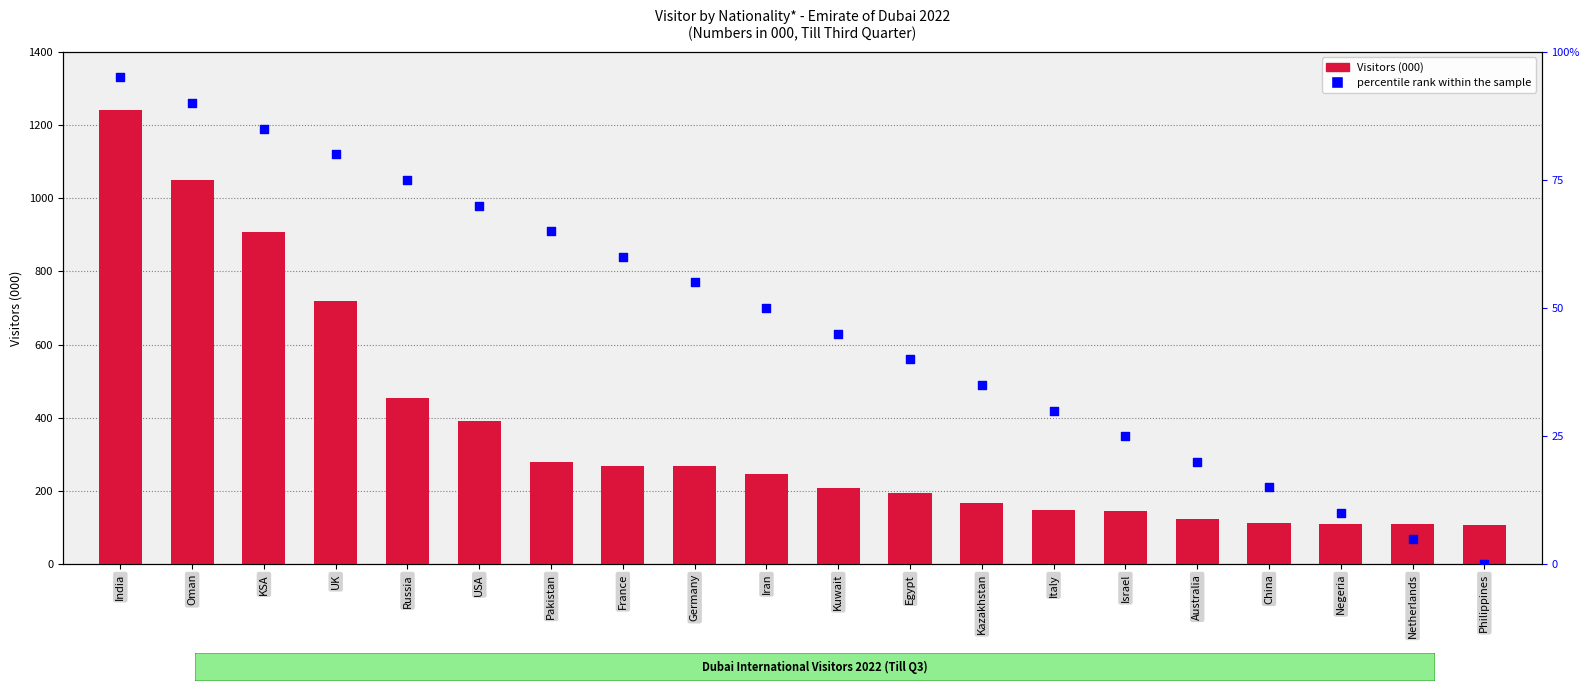

At how many categories does at least one series exceed 840?

3